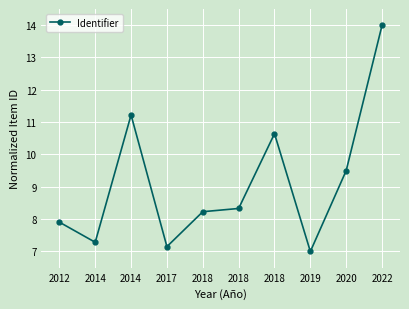

Is it true that the value at 2014 is 19.4?

False